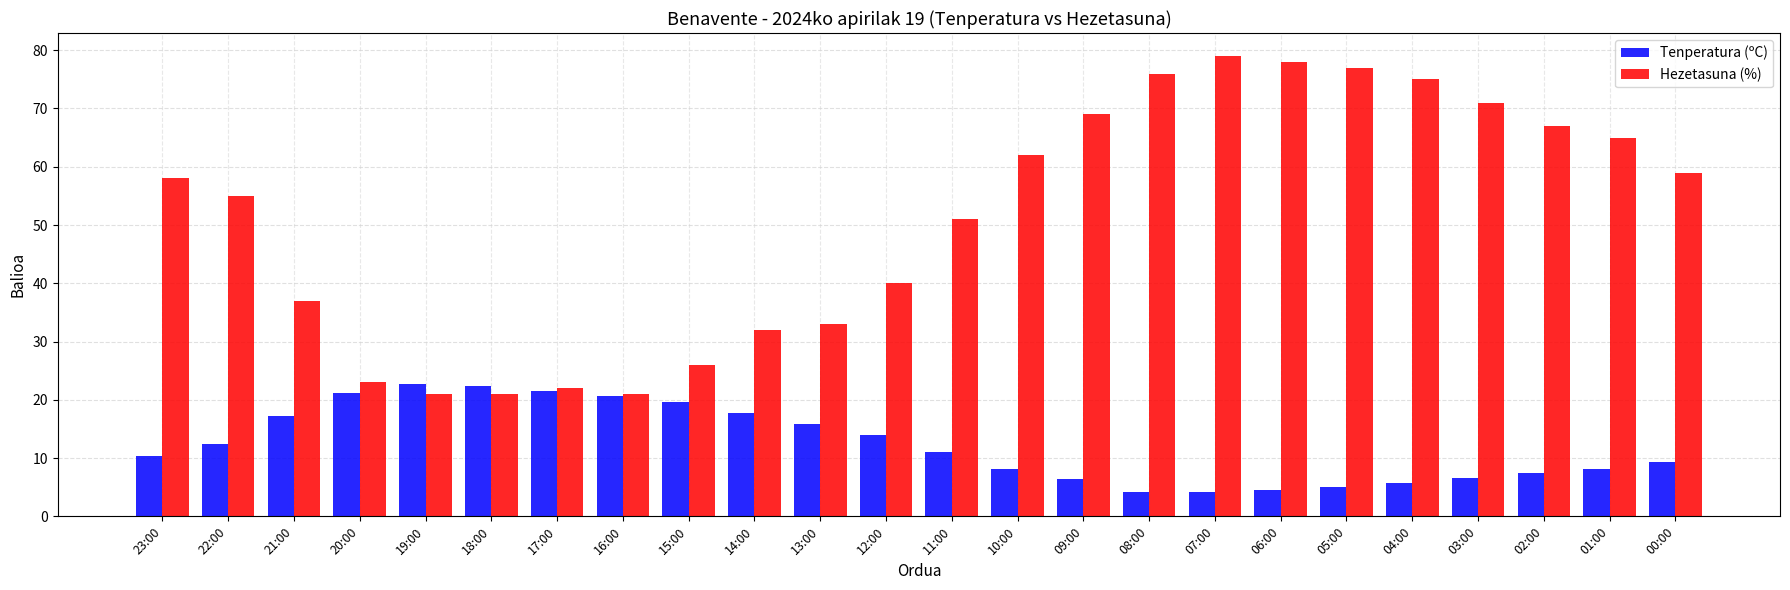

What is the greatest value displayed?

79.0